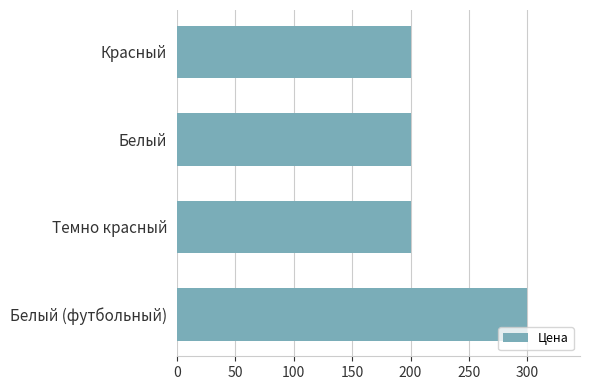

What is the change in value from Красный to Белый (футбольный)?

+100